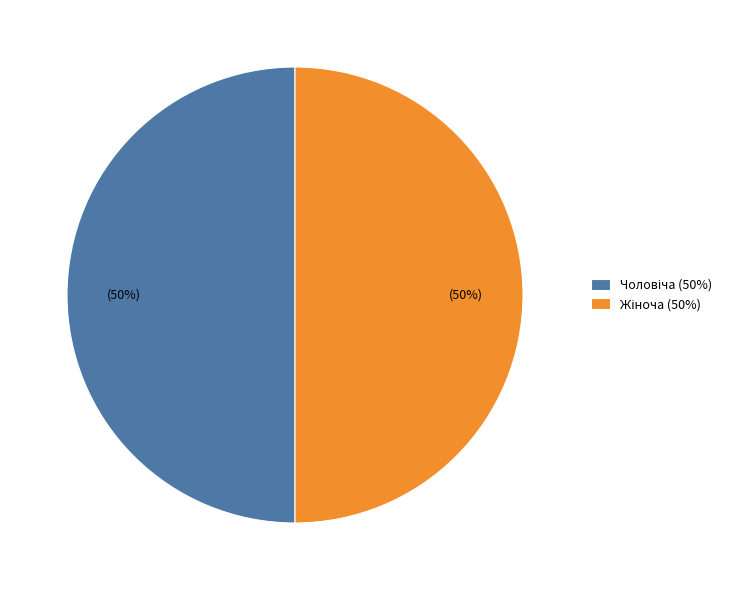

To the nearest percent, what is the average slice percentage?

50%